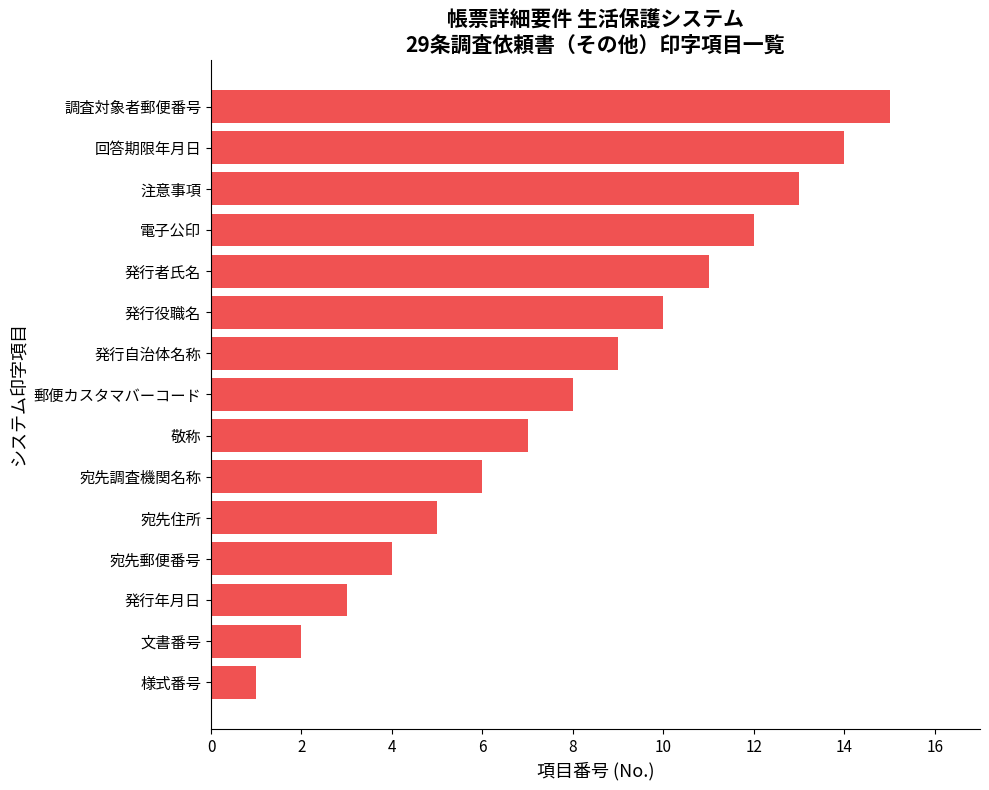

Rank the categories by value from lowest to highest.

様式番号, 文書番号, 発行年月日, 宛先郵便番号, 宛先住所, 宛先調査機関名称, 敬称, 郵便カスタマバーコード, 発行自治体名称, 発行役職名, 発行者氏名, 電子公印, 注意事項, 回答期限年月日, 調査対象者郵便番号